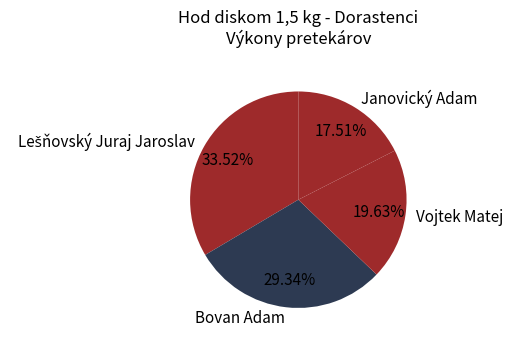

Which slice is the smallest?

Janovický Adam